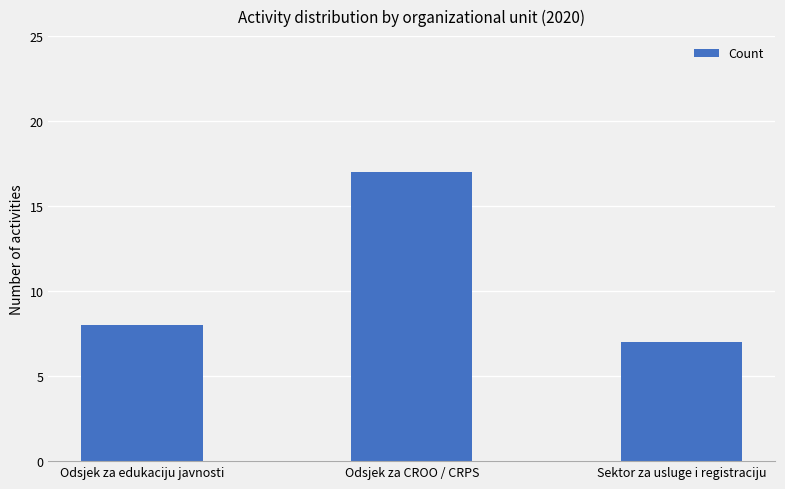

The value at Odsjek za CROO / CRPS is 22. True or false?

False